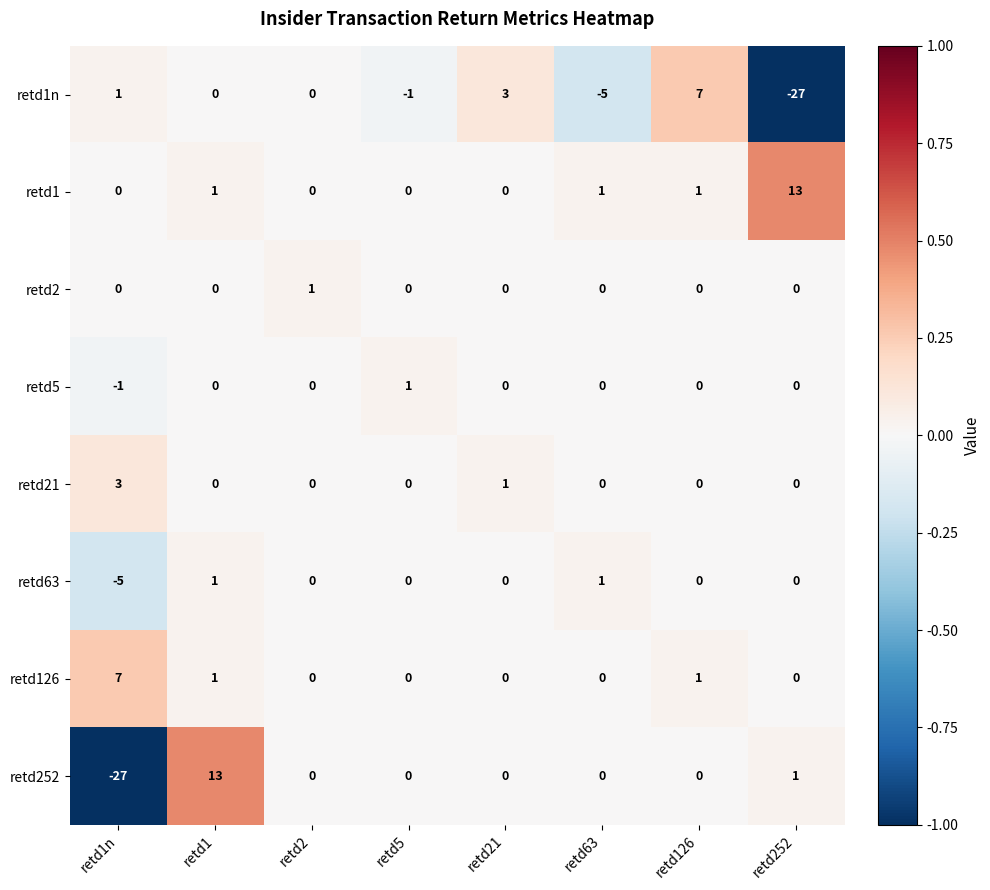

What is the difference between the maximum and second lowest values in the retd1n series?

12